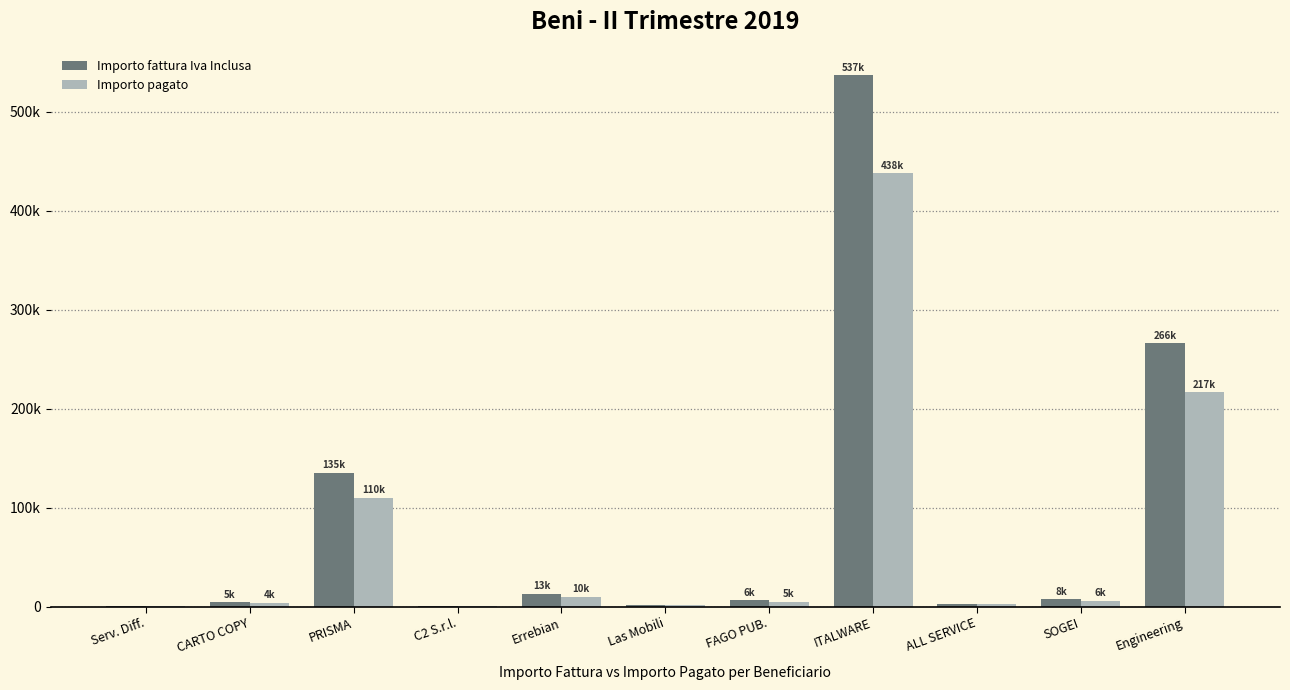

Reading right to left, what are all the values shown in this chart?

Importo fattura Iva Inclusa: Engineering=266403.6	SOGEI=7570.5	ALL SERVICE=2300.0	ITALWARE=537096.5	FAGO PUB.=6331.8	Las Mobili=1830.0	Errebian=13085.1	C2 S.r.l.=716.1	PRISMA=135244.3	CARTO COPY=4661.2	Serv. Diff.=1055.7
Importo pagato: Engineering=216540.3	SOGEI=6205.4	ALL SERVICE=2300.0	ITALWARE=438121.6	FAGO PUB.=5164.1	Las Mobili=1500.0	Errebian=9917.8	C2 S.r.l.=584.1	PRISMA=110301.7	CARTO COPY=3801.6	Serv. Diff.=1050.5